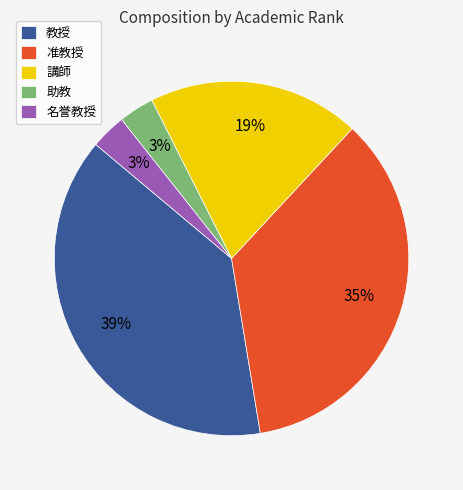

Is the sum of 講師 and 教授 greater than half?

Yes